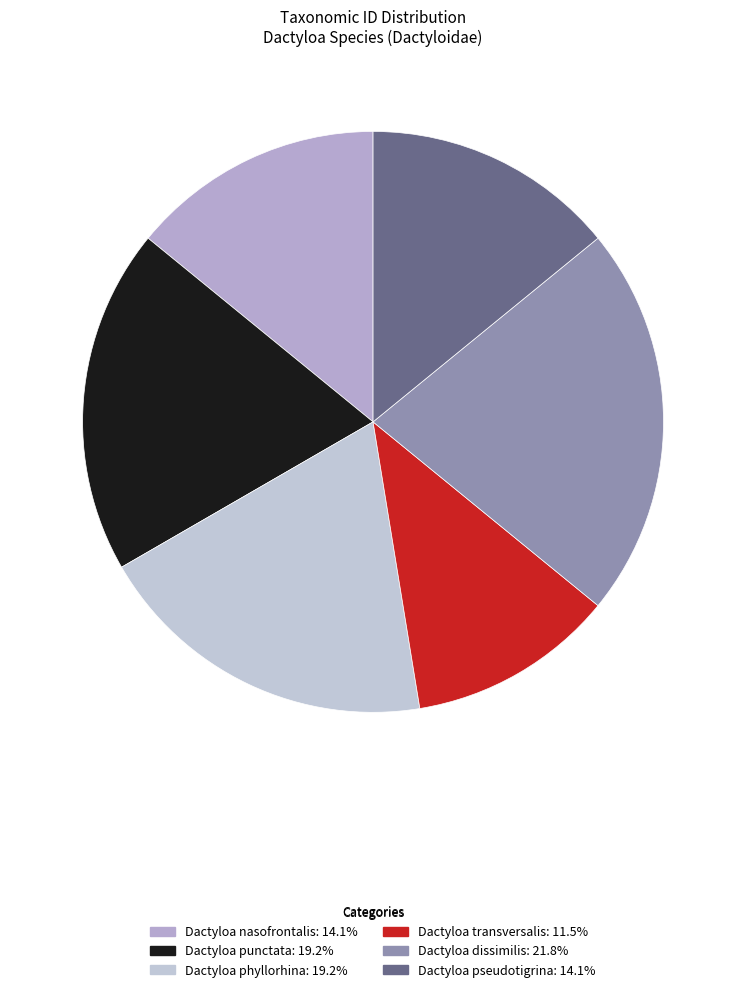

How many slices are in this pie chart?

6